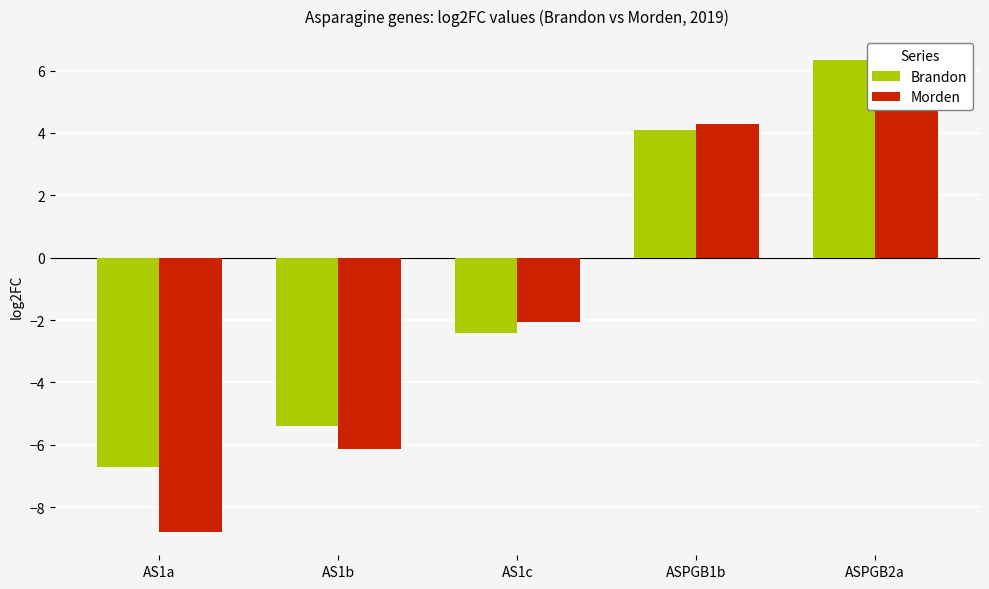

What is the value of the Brandon bar at the 2nd from the left?

-5.4